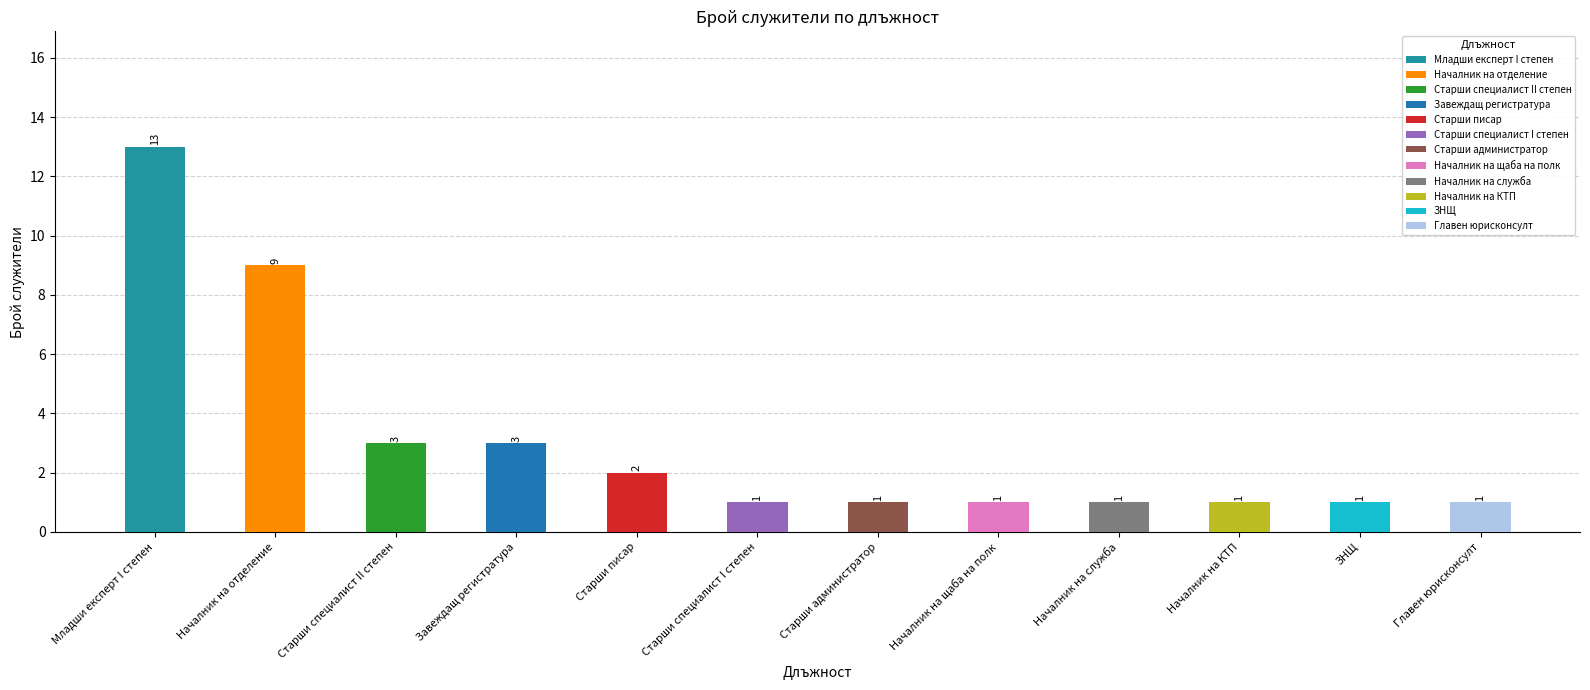

What is the change in value from Началник на отделение to Началник на КТП?

-8